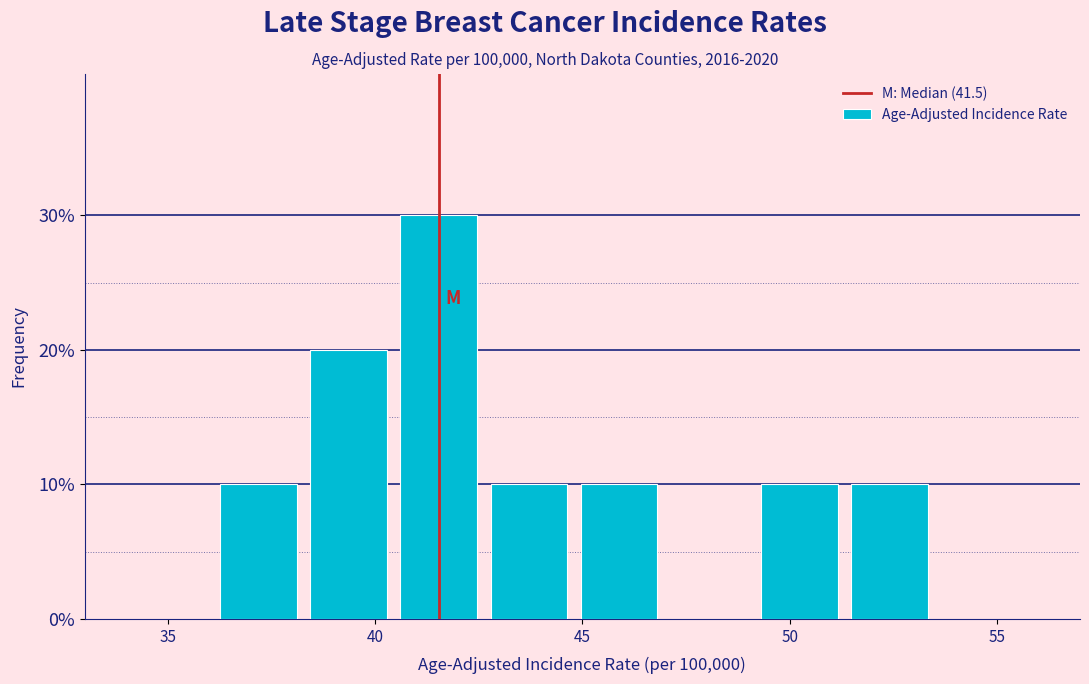

Over which range of the x-axis is the bar tallest?

40.5 to 42.5